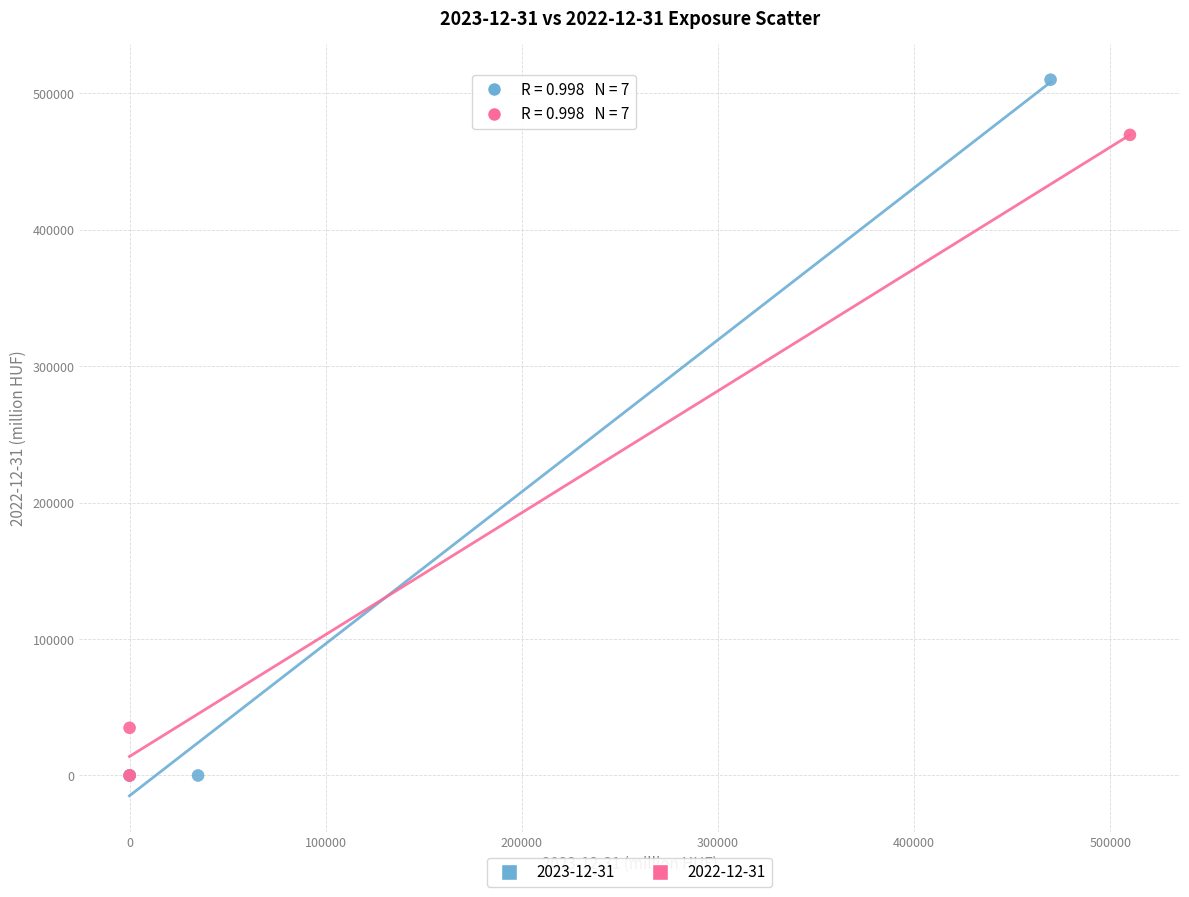

Which series reaches the maximum Y coordinate?

2023-12-31